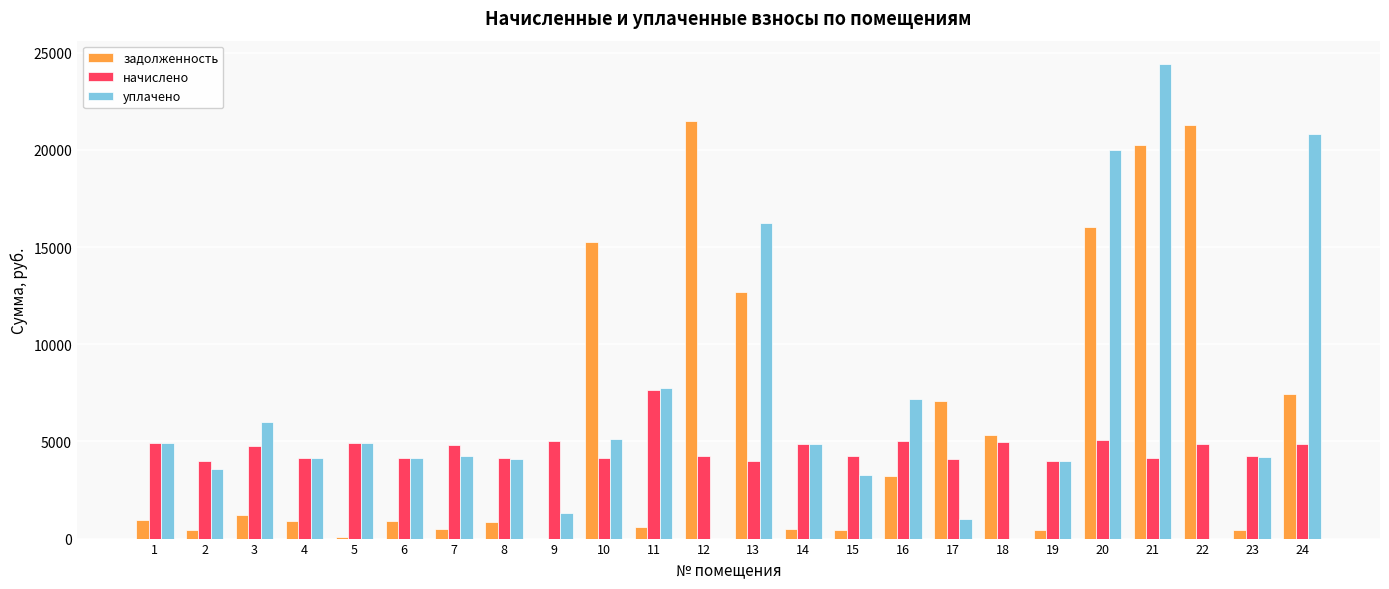

The начислено series shows 8521.2 at 3. True or false?

False